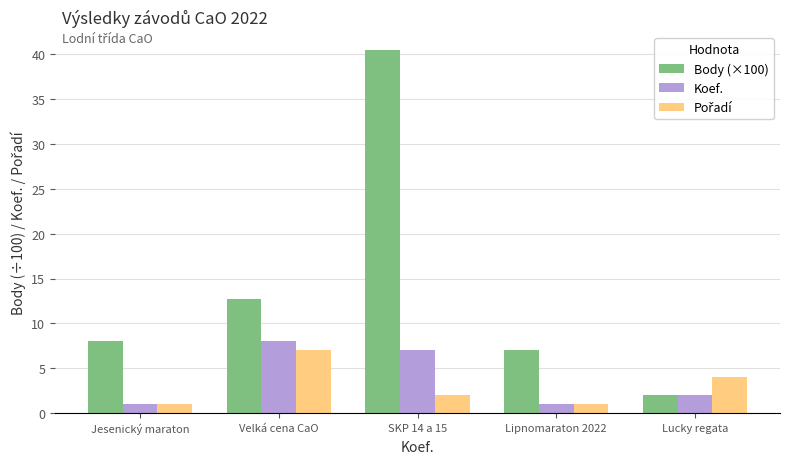

Which series has the largest total across all categories?

Body (×100)